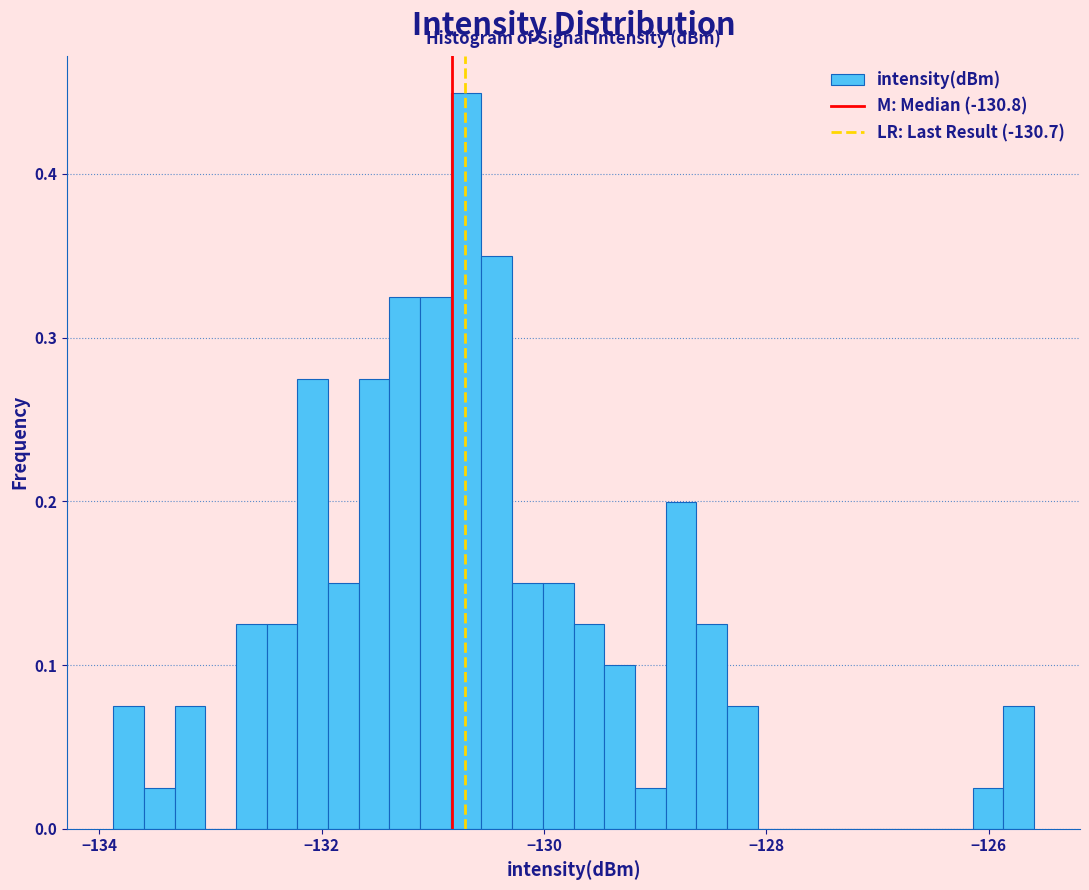

Read against the x-axis, roughly where is the centre of the tallest bar?

-130.6